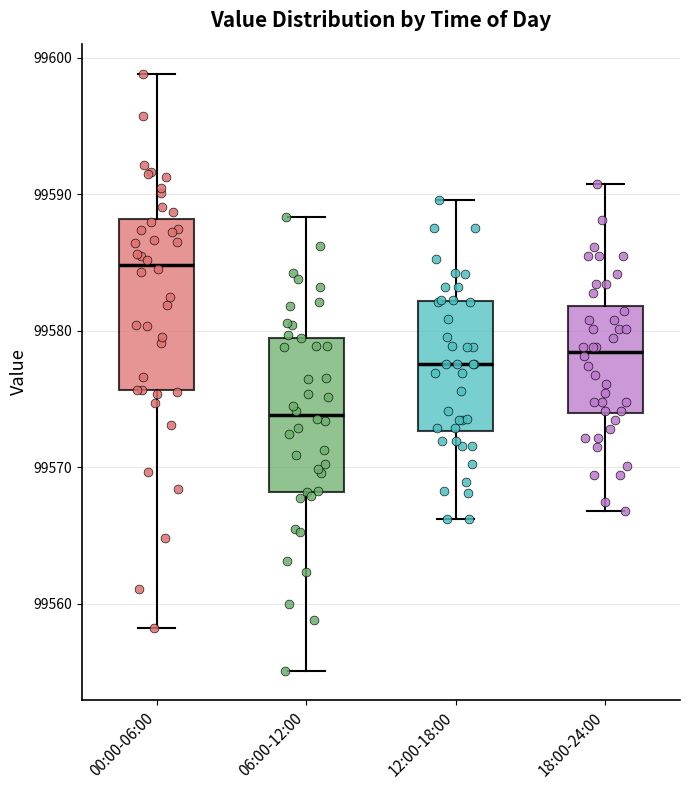

Where does the upper whisker of the box for 18:00-24:00 end on the y-axis? The values are not printed on the chart, so give them approximately, as read against the axis.

99591